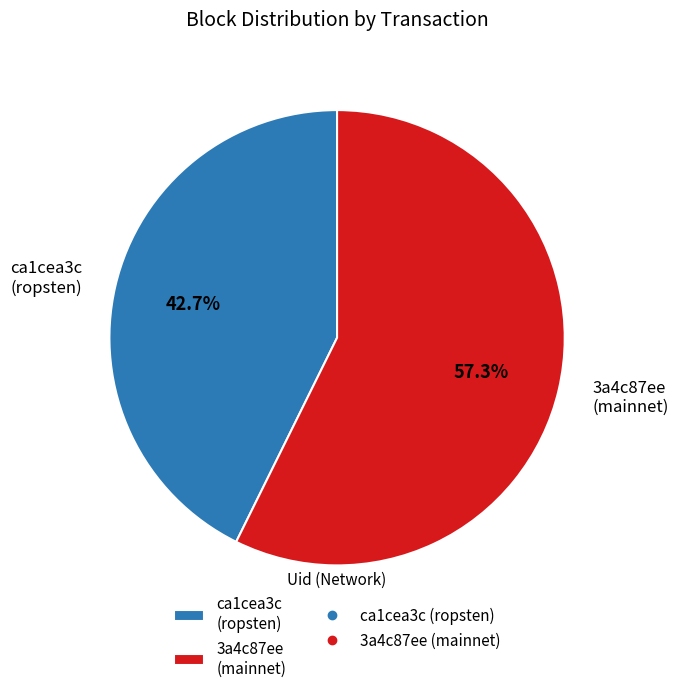

Which slice is the smallest?

ca1cea3c (ropsten)